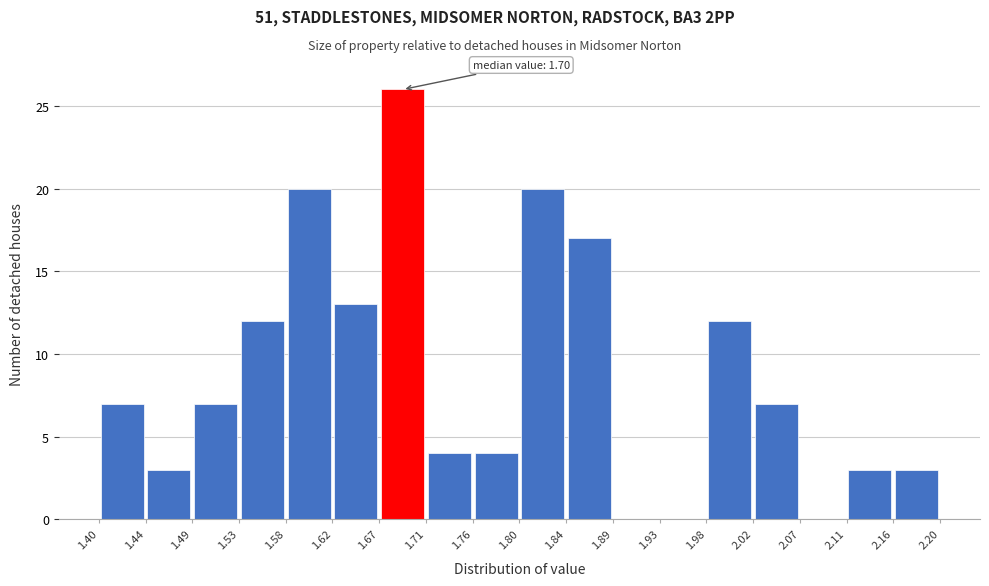

Over which range of the x-axis is the bar tallest?

1.67 to 1.71